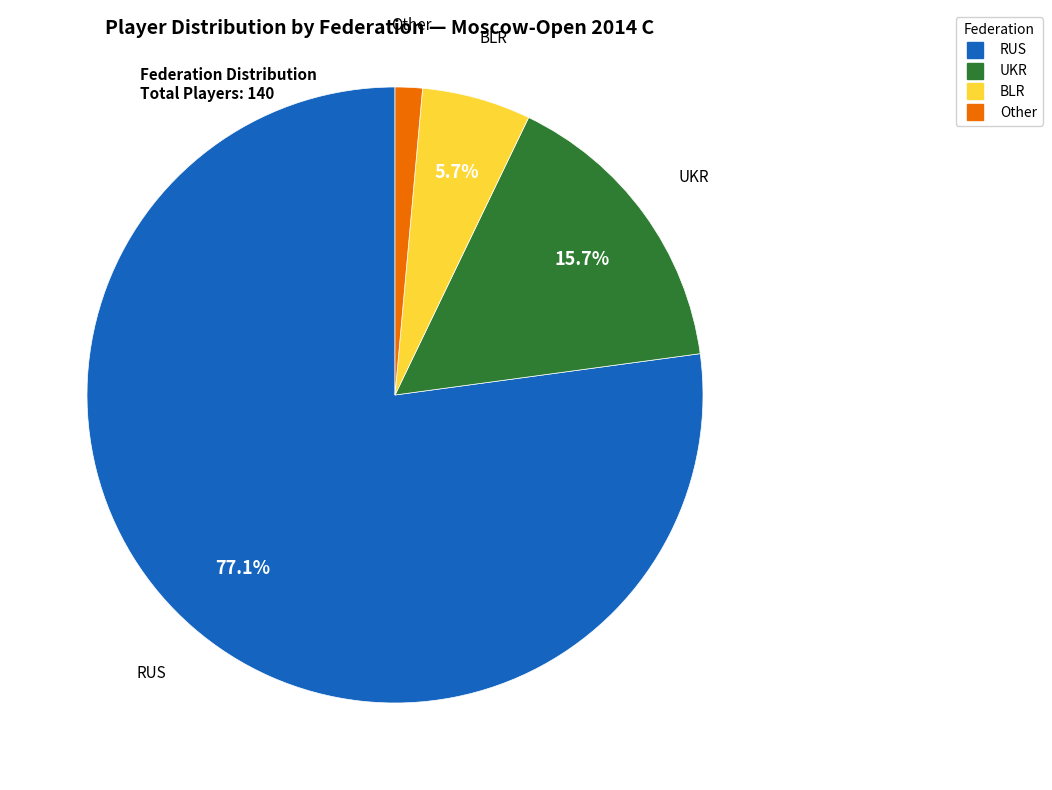

Between RUS and Other, which is larger?

RUS